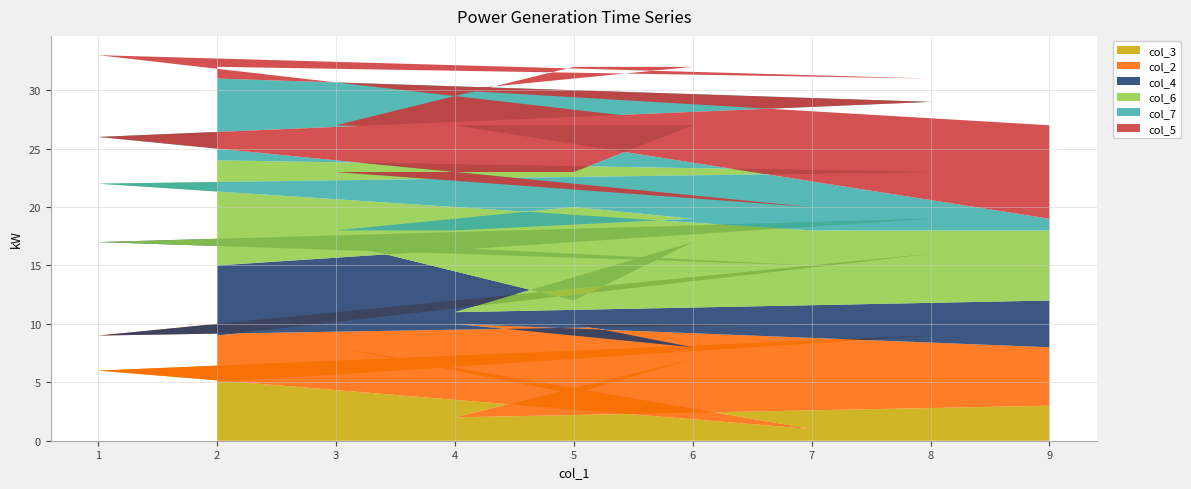

Reading left to right, transcribe all the data shown in this chart.

col_3: 9=3	4=2	6=7	5=4	3=8	7=1	1=6	8=9	2=5
col_2: 9=5	4=8	6=1	5=6	3=2	7=9	1=3	8=7	2=4
col_4: 9=4	4=1	6=9	5=2	3=7	7=5	1=8	8=3	2=6
col_6: 9=6	4=7	6=2	5=8	3=1	7=3	1=5	8=4	2=9
col_7: 9=1	4=9	6=8	5=3	3=5	7=2	1=4	8=6	2=7
col_5: 9=8	4=3	6=5	5=9	3=4	7=6	1=7	8=2	2=1